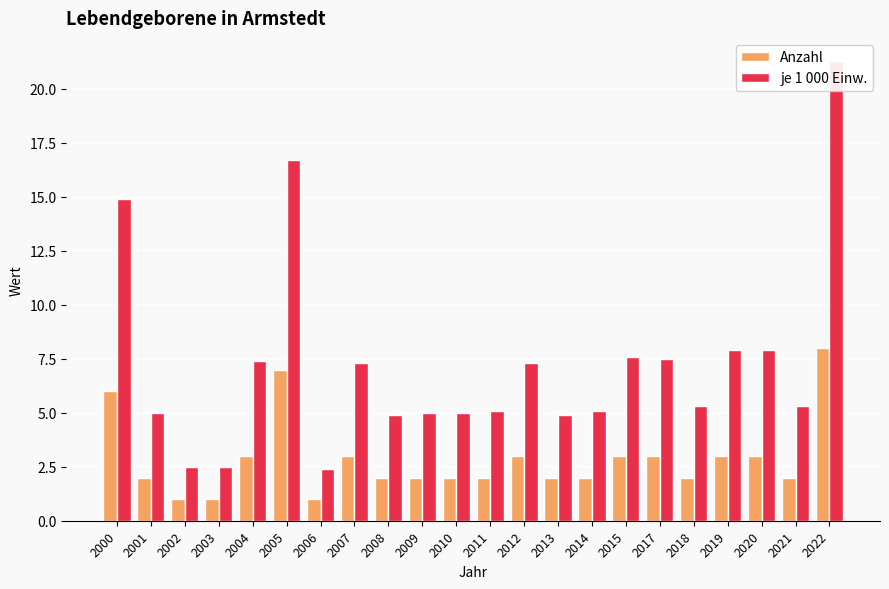

At which category does the chart reach its minimum across all series?

2002